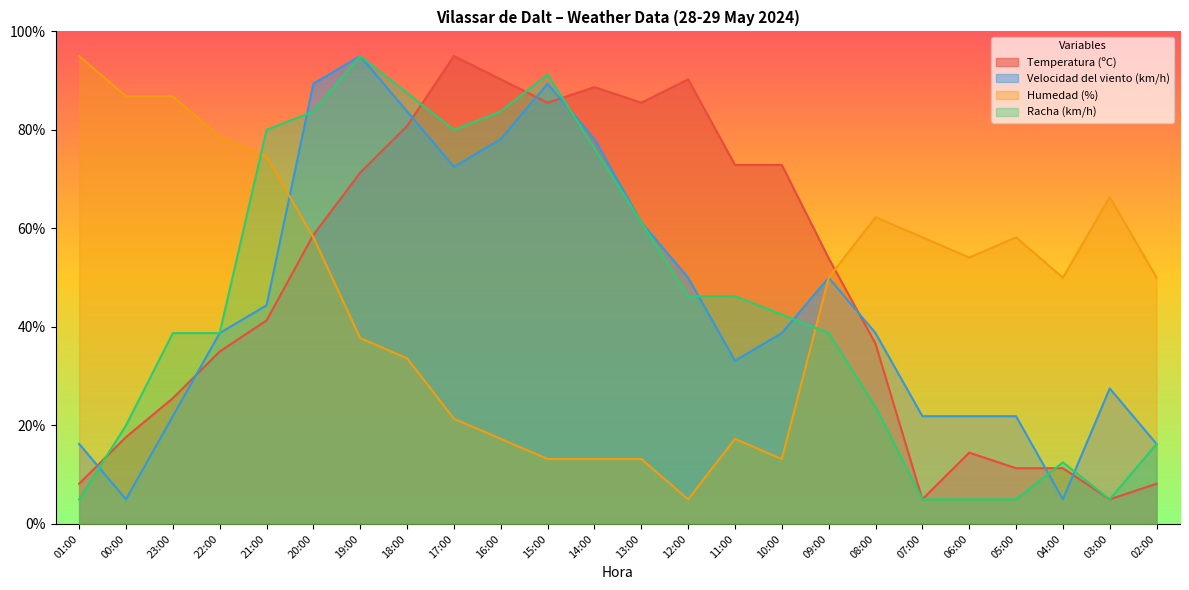

Reading right to left, what are all the values shown in this chart?

Temperatura (ºC): 02:00=8.2	03:00=5.0	04:00=11.3	05:00=11.3	06:00=14.5	07:00=5.0	08:00=36.6	09:00=53.9	10:00=72.9	11:00=72.9	12:00=90.3	13:00=85.5	14:00=88.7	15:00=85.5	16:00=90.3	17:00=95.0	18:00=80.8	19:00=71.3	20:00=58.7	21:00=41.3	22:00=35.0	23:00=25.5	00:00=17.6	01:00=8.2
Velocidad del viento (km/h): 02:00=16.2	03:00=27.5	04:00=5.0	05:00=21.9	06:00=21.9	07:00=21.9	08:00=38.8	09:00=50.0	10:00=38.8	11:00=33.1	12:00=50.0	13:00=61.2	14:00=78.1	15:00=89.4	16:00=78.1	17:00=72.5	18:00=83.8	19:00=95.0	20:00=89.4	21:00=44.4	22:00=38.8	23:00=21.9	00:00=5.0	01:00=16.2
Humedad (%): 02:00=50.0	03:00=66.4	04:00=50.0	05:00=58.2	06:00=54.1	07:00=58.2	08:00=62.3	09:00=50.0	10:00=13.2	11:00=17.3	12:00=5.0	13:00=13.2	14:00=13.2	15:00=13.2	16:00=17.3	17:00=21.4	18:00=33.6	19:00=37.7	20:00=58.2	21:00=74.5	22:00=78.6	23:00=86.8	00:00=86.8	01:00=95.0
Racha (km/h): 02:00=16.2	03:00=5.0	04:00=12.5	05:00=5.0	06:00=5.0	07:00=5.0	08:00=23.8	09:00=38.8	10:00=42.5	11:00=46.2	12:00=46.2	13:00=61.2	14:00=76.2	15:00=91.2	16:00=83.8	17:00=80.0	18:00=87.5	19:00=95.0	20:00=83.8	21:00=80.0	22:00=38.8	23:00=38.8	00:00=20.0	01:00=5.0